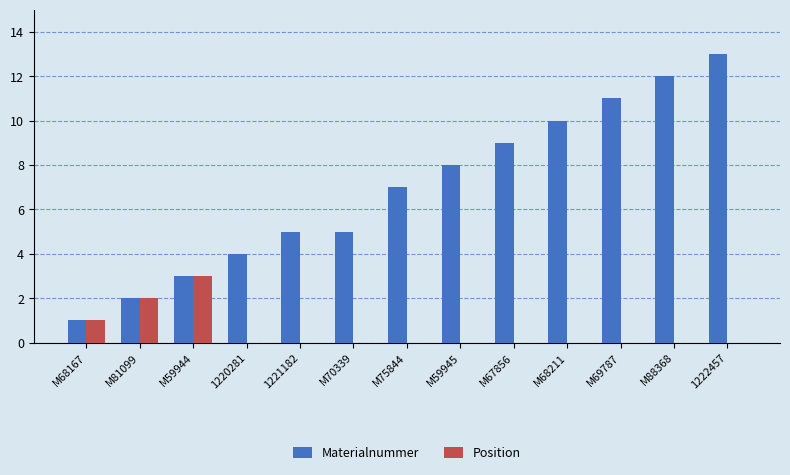

Reading left to right, extract all data points from this chart.

Materialnummer: M68167=1	M81099=2	M59944=3	1220281=4	1221182=5	M70339=5	M75844=7	M59945=8	M67856=9	M68211=10	M69787=11	M88368=12	1222457=13
Position: M68167=1	M81099=2	M59944=3	1220281=0	1221182=0	M70339=0	M75844=0	M59945=0	M67856=0	M68211=0	M69787=0	M88368=0	1222457=0